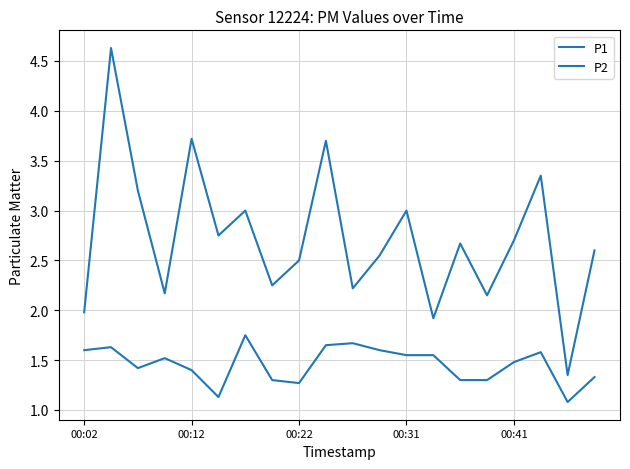

Which series has the widest spread of values?

P1